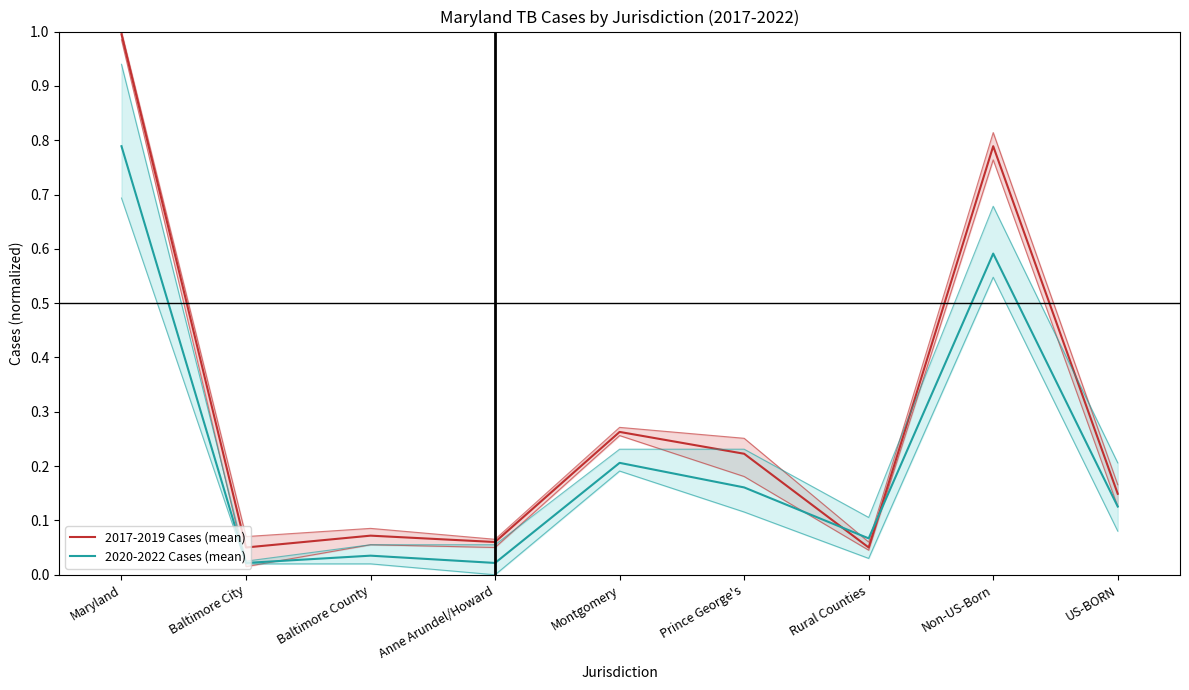

What is the average value of the 2020-2022 Cases (mean) series?

0.2